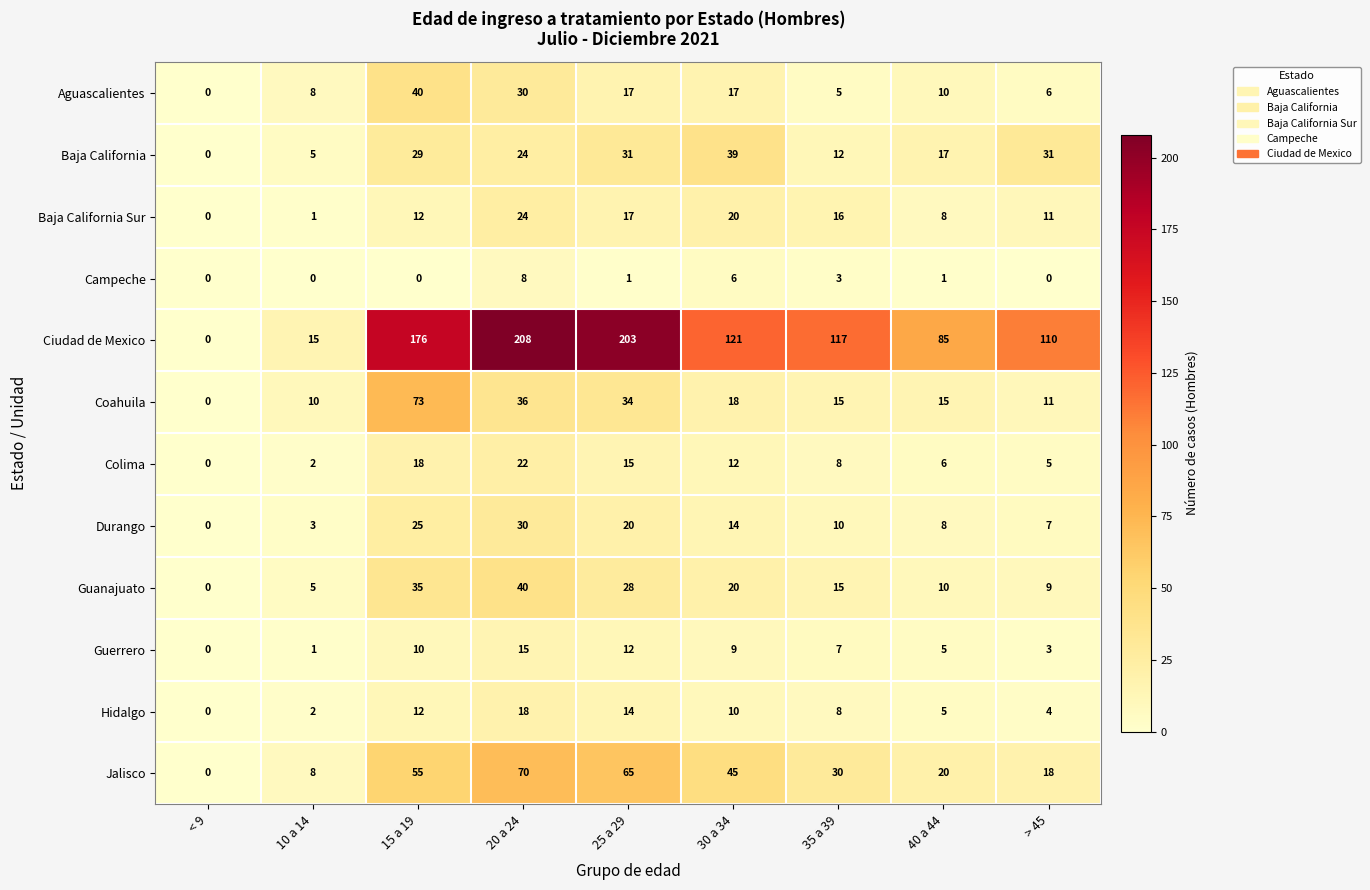

At which label does Ciudad de Mexico first exceed 117?

15 a 19